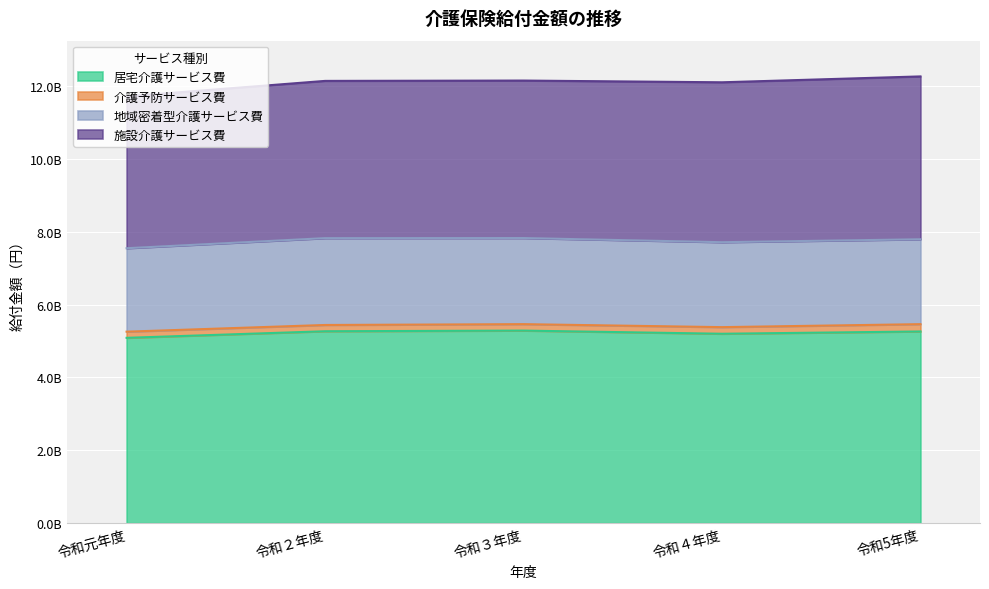

What is the label of the 4th point from the left?

令和４年度